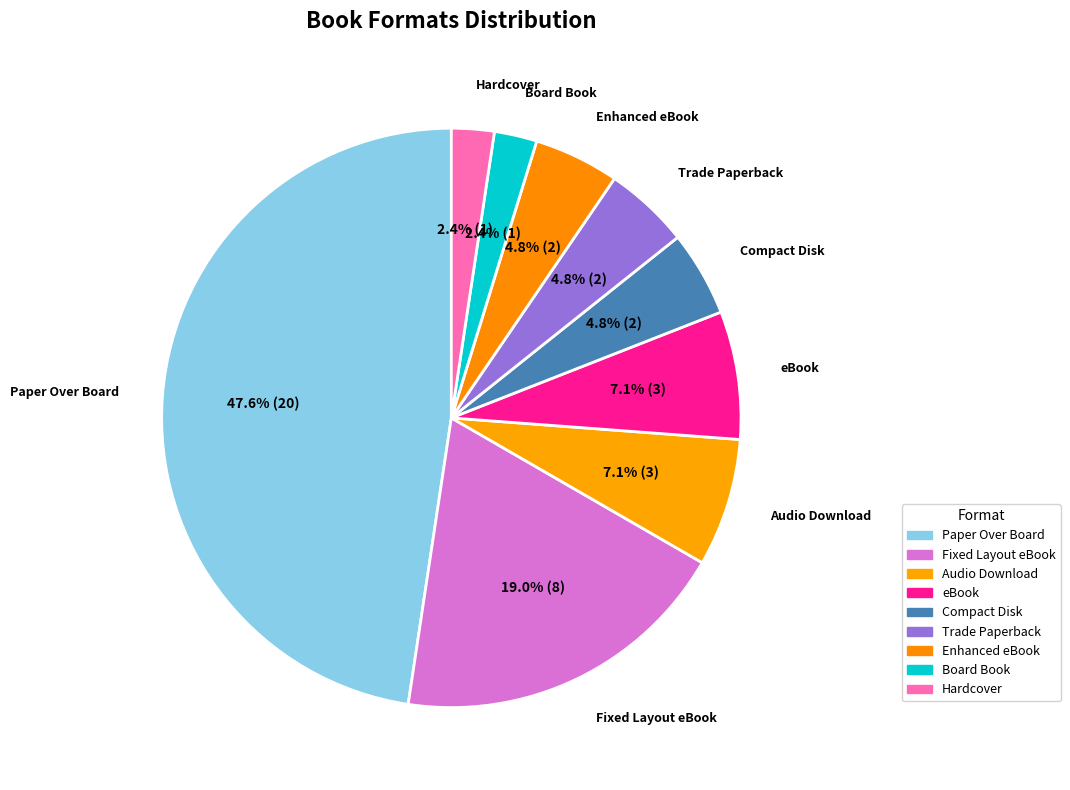

To the nearest percent, what is the combined percentage of eBook and Paper Over Board?

55%